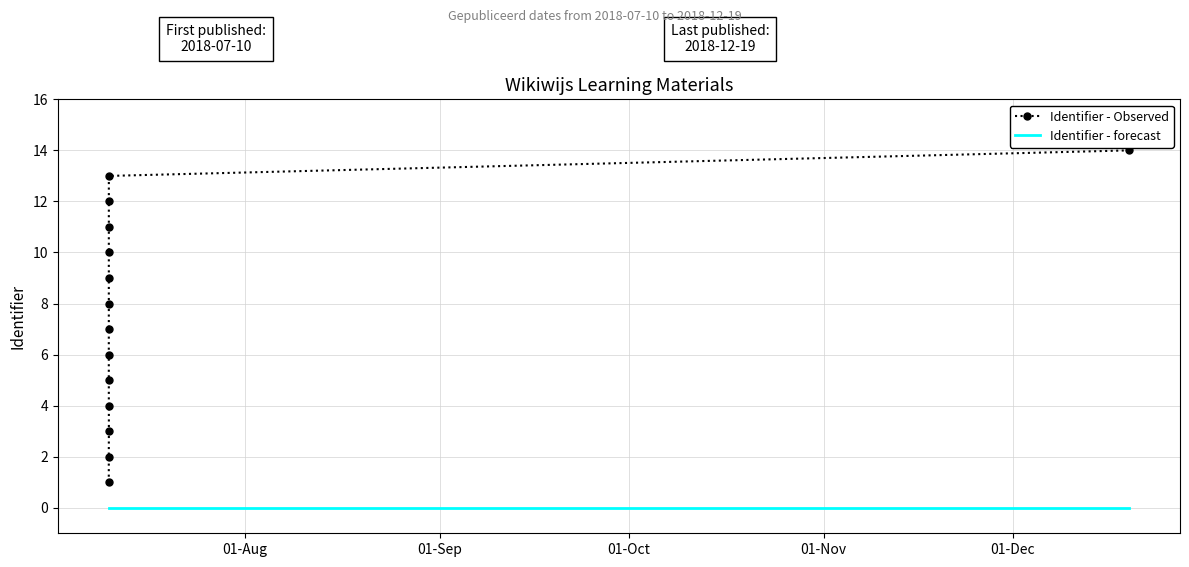

At how many categories does at least one series exceed 0?

14